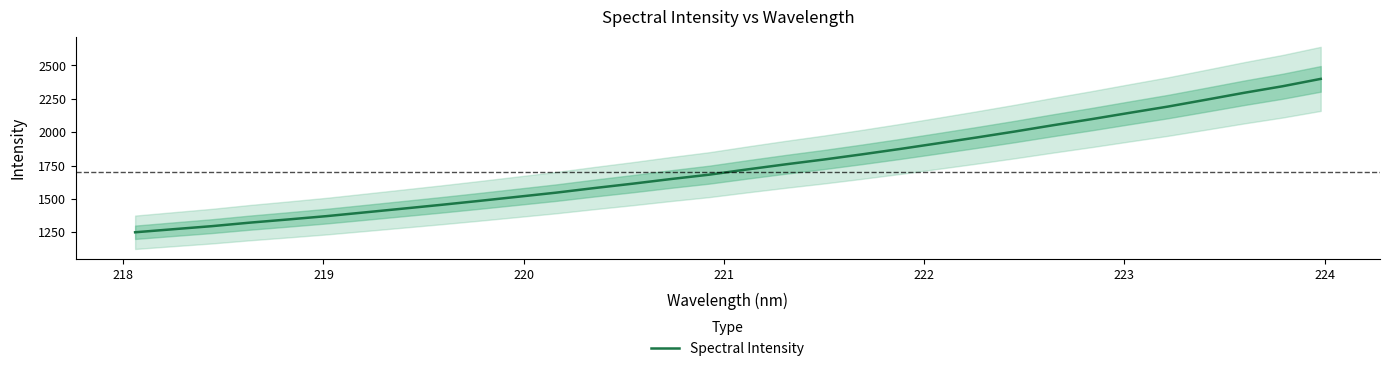

How many lines are shown in the chart?

1